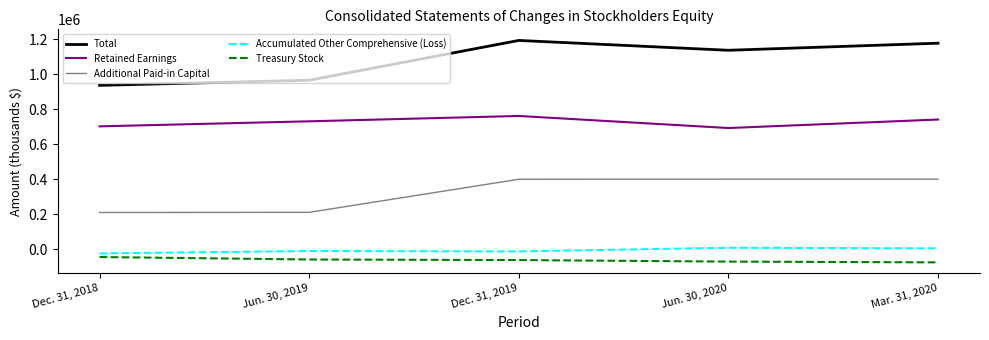

What is the minimum value shown in the chart?

-74157